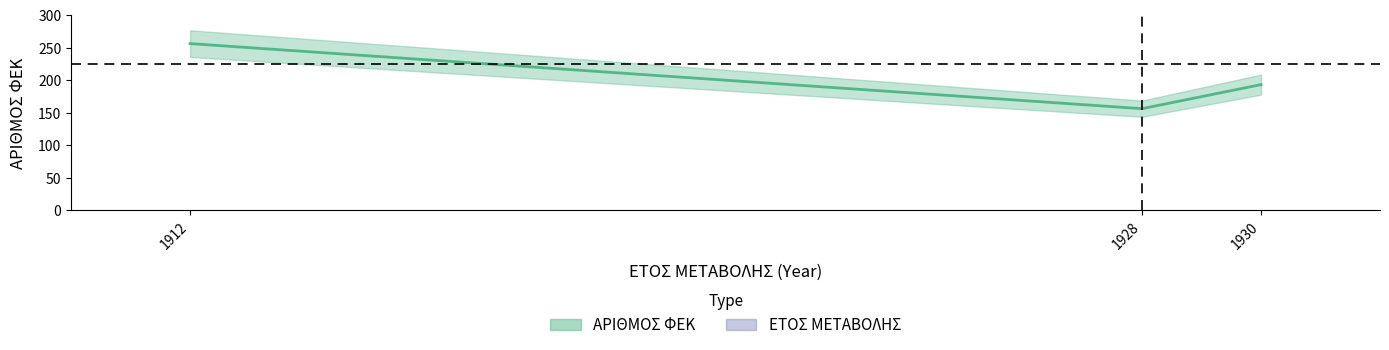

True or false: ΕΤΟΣ ΜΕΤΑΒΟΛΗΣ has a value of 1719 at 1928.

False